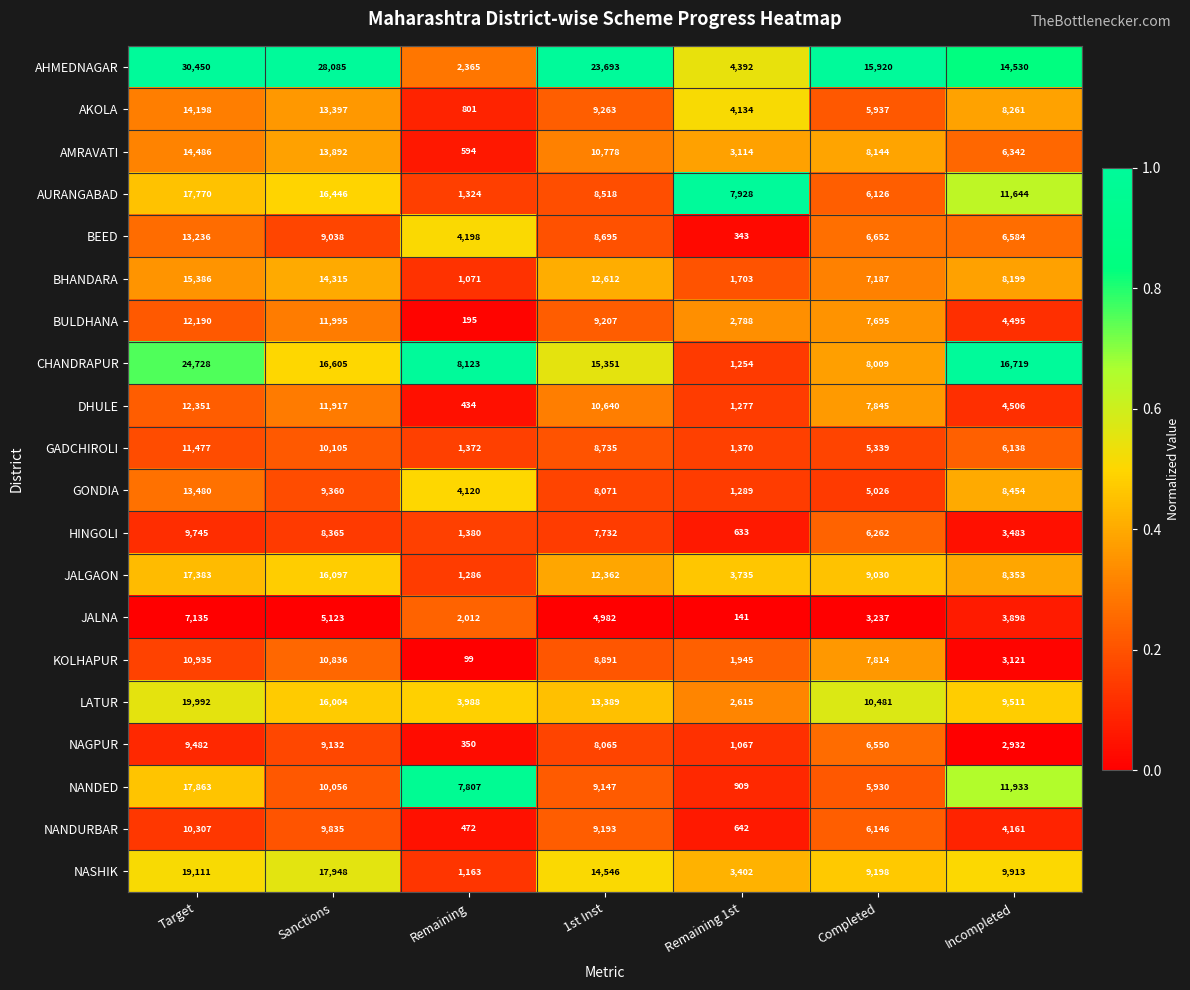

What is the difference between the maximum and second lowest values in the GONDIA series?

9360